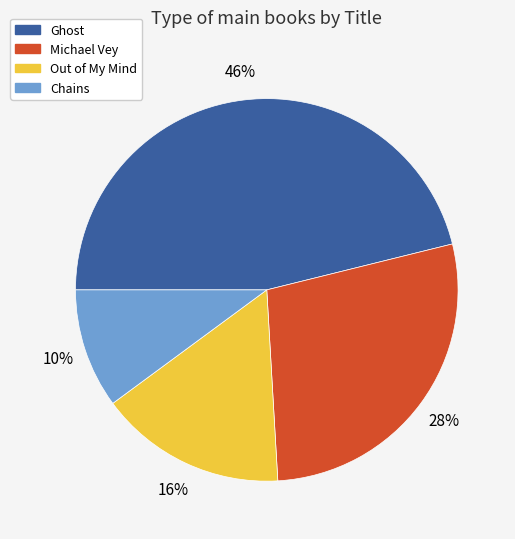

To the nearest percent, what percentage of the pie is Ghost?

46%